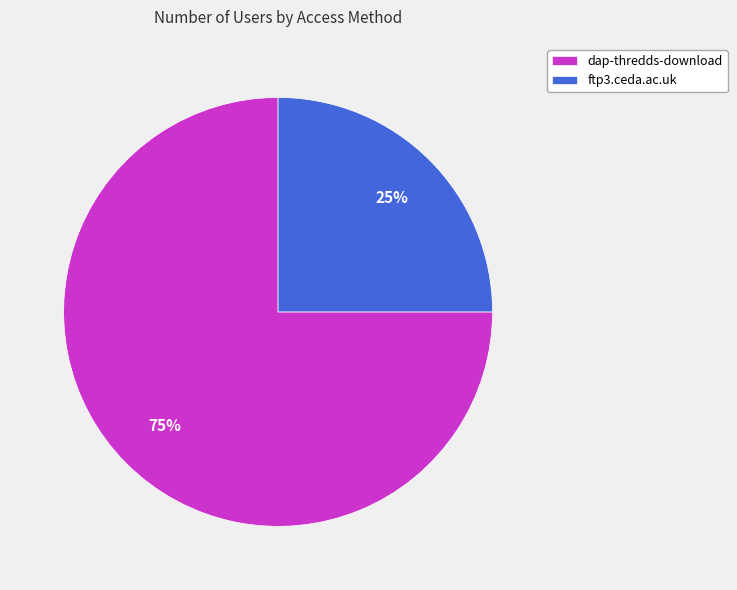

To the nearest percent, what is the average slice percentage?

50%